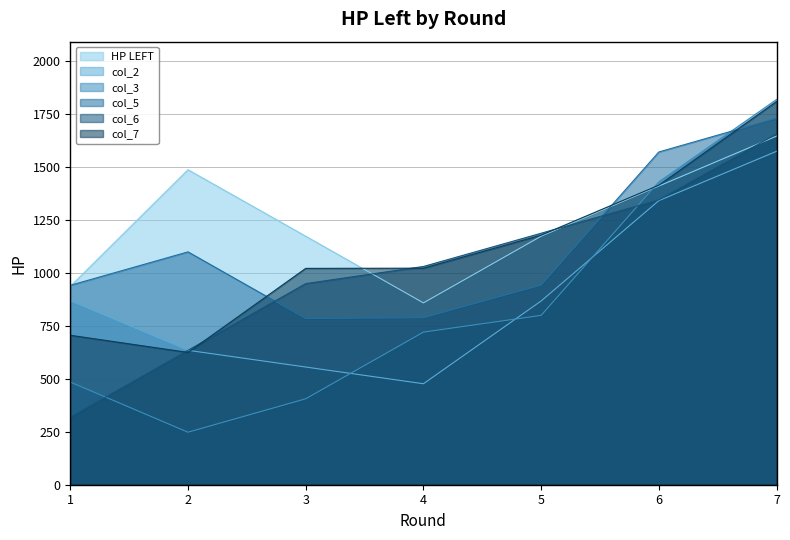

What is the minimum value shown in the chart?

248